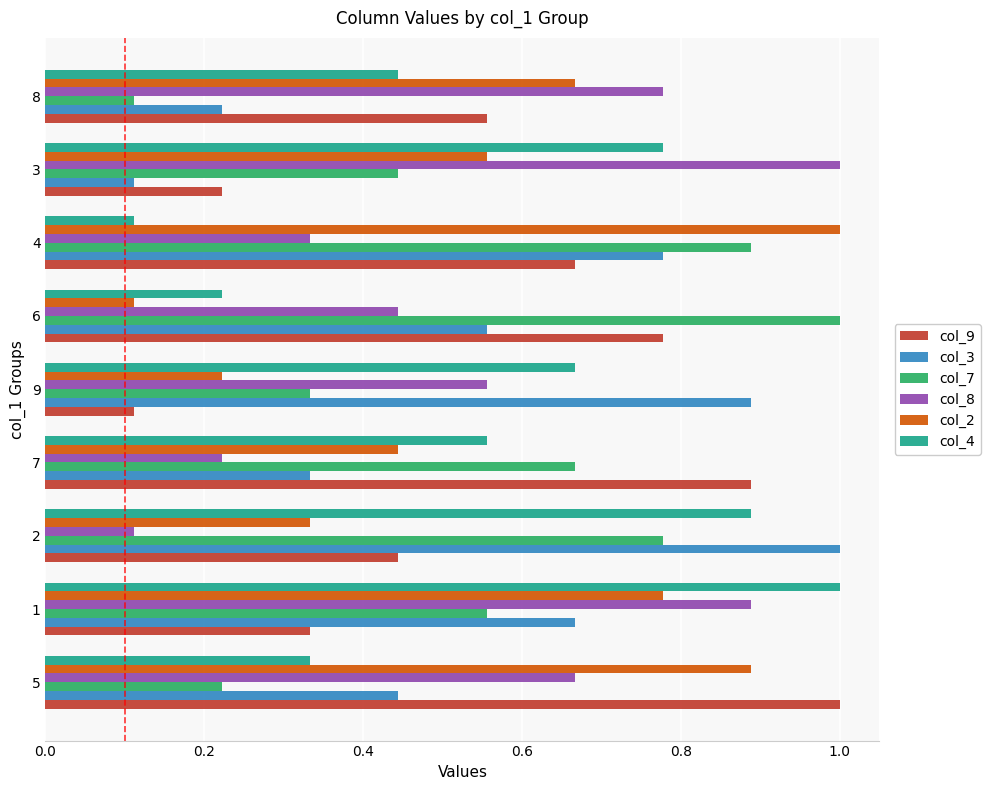

What are all the series names shown in the legend?

col_9, col_3, col_7, col_8, col_2, col_4